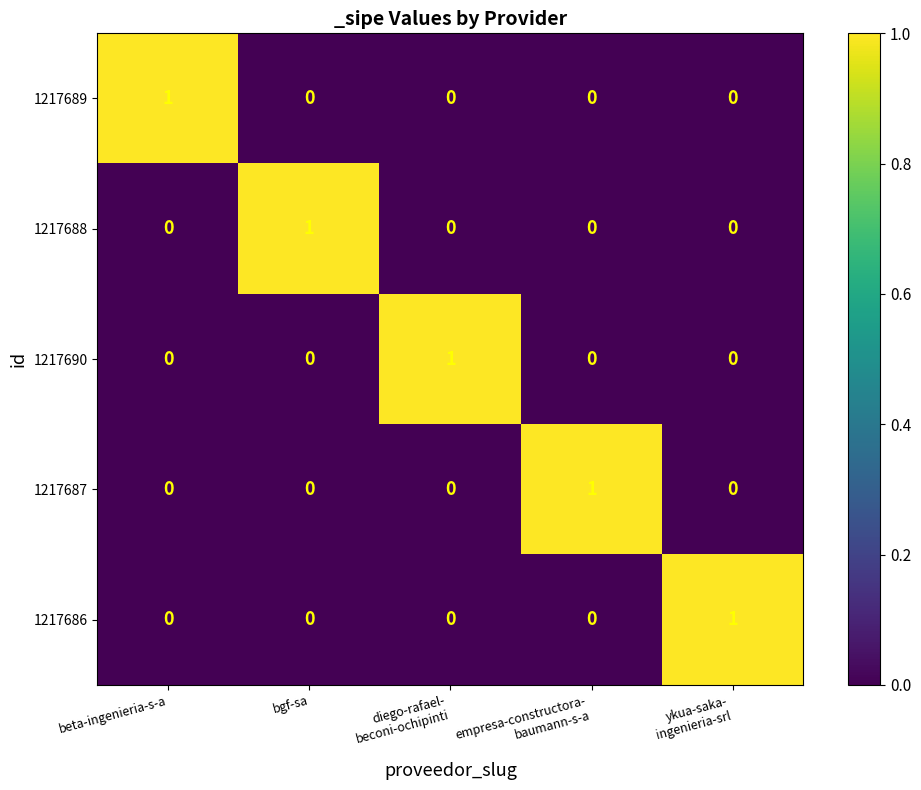

Is it true that 1217687 equals 0 at beta-ingenieria-s-a?

True